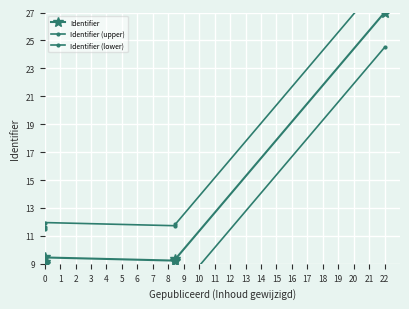

How many lines are shown in the chart?

3